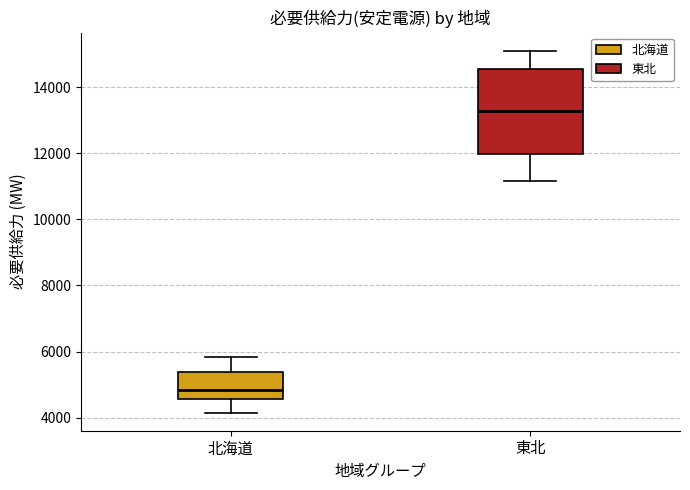

Reading left to right, transcribe this box plot: for each box, give where its median line is, the range the box spans, and where its two whiskers end, as read against the y-axis. The values are not printed on the chart, so give them approximately, as read against the axis.

北海道: median 4800, box 4600 to 5400, whiskers 4200 to 5800
東北: median 13200, box 12000 to 14600, whiskers 11200 to 15200